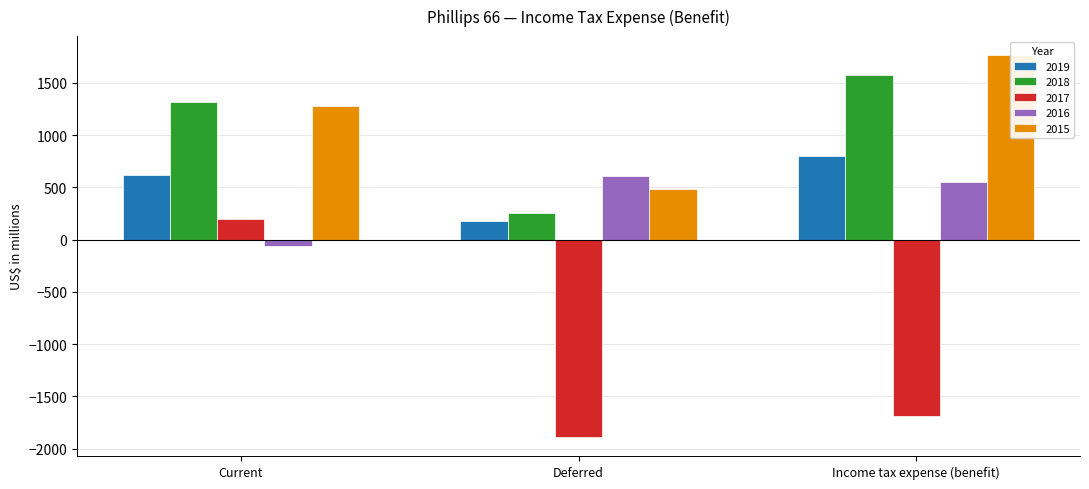

How many bars are there in total?

15